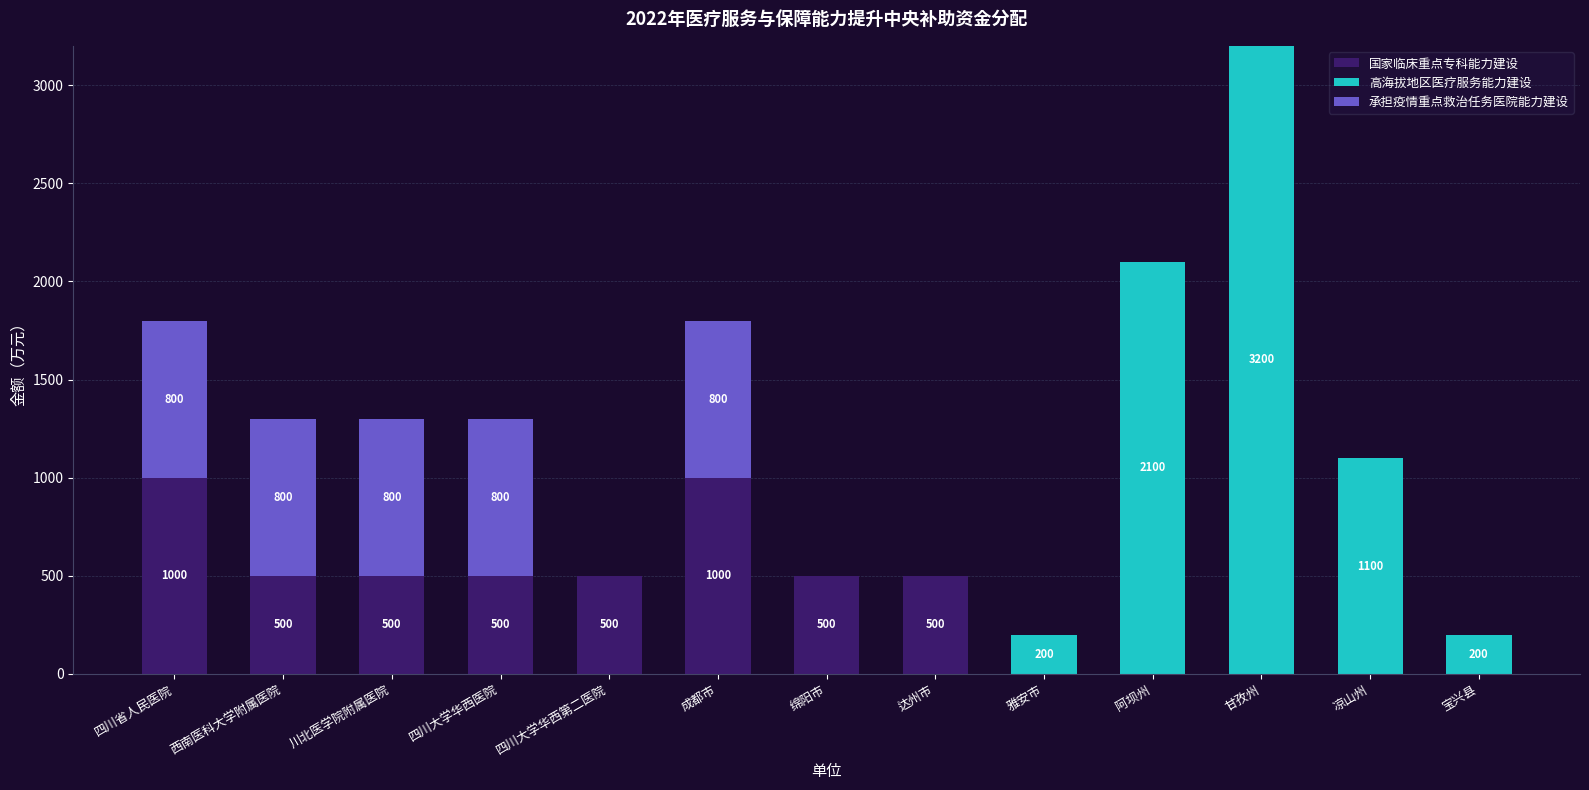

The value of 国家临床重点专科能力建设 at 四川大学华西医院 is 670. True or false?

False